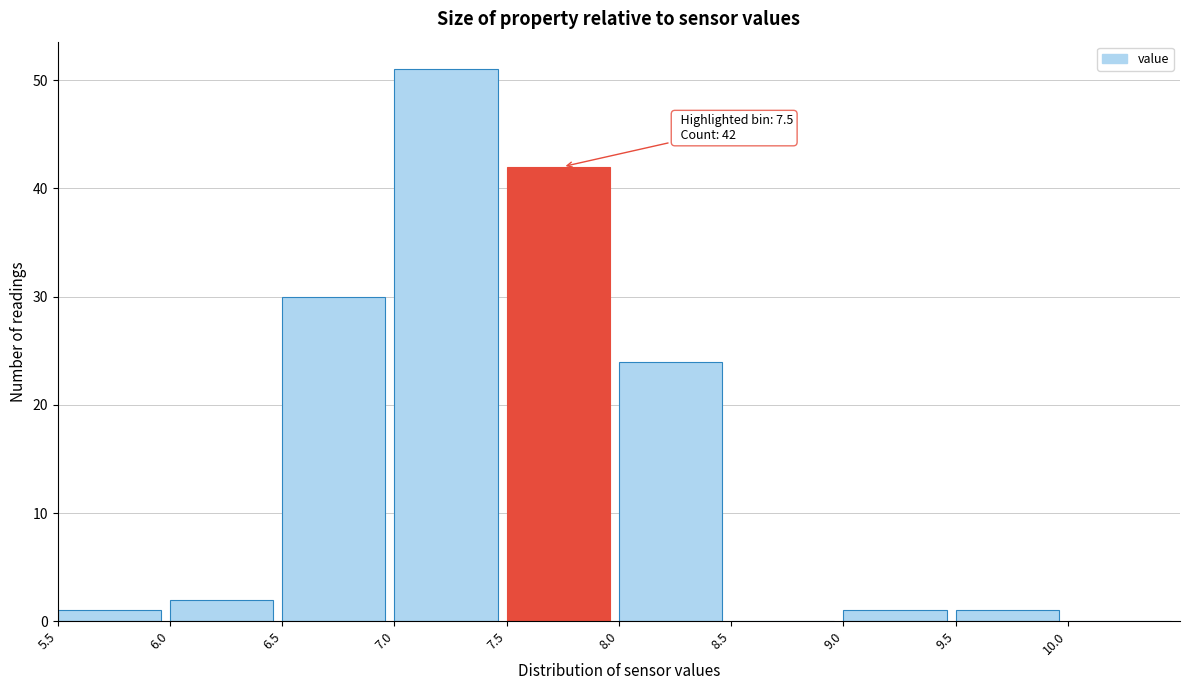

Which range on the x-axis has the tallest bar?

7.0 to 7.5